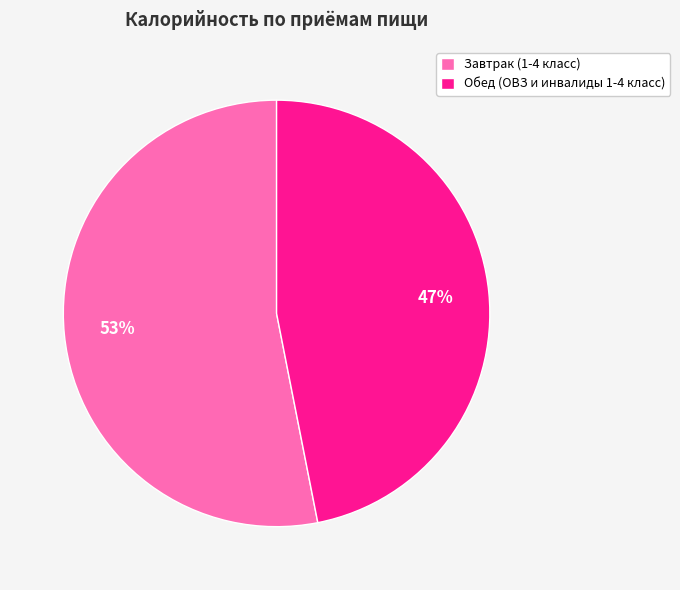

How many segments does this pie chart have?

2